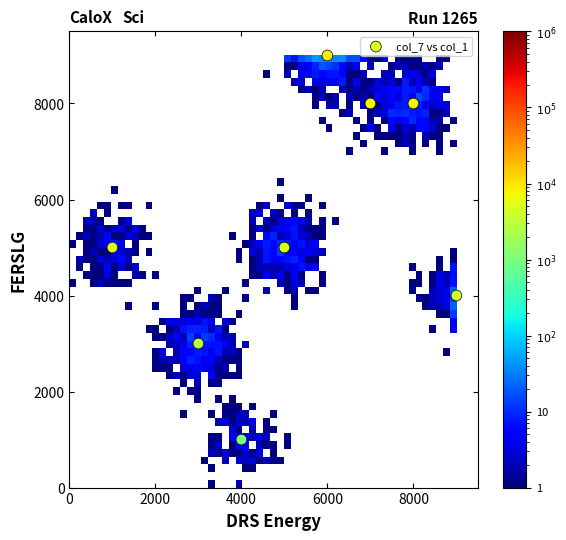

What is the average X value?

5375